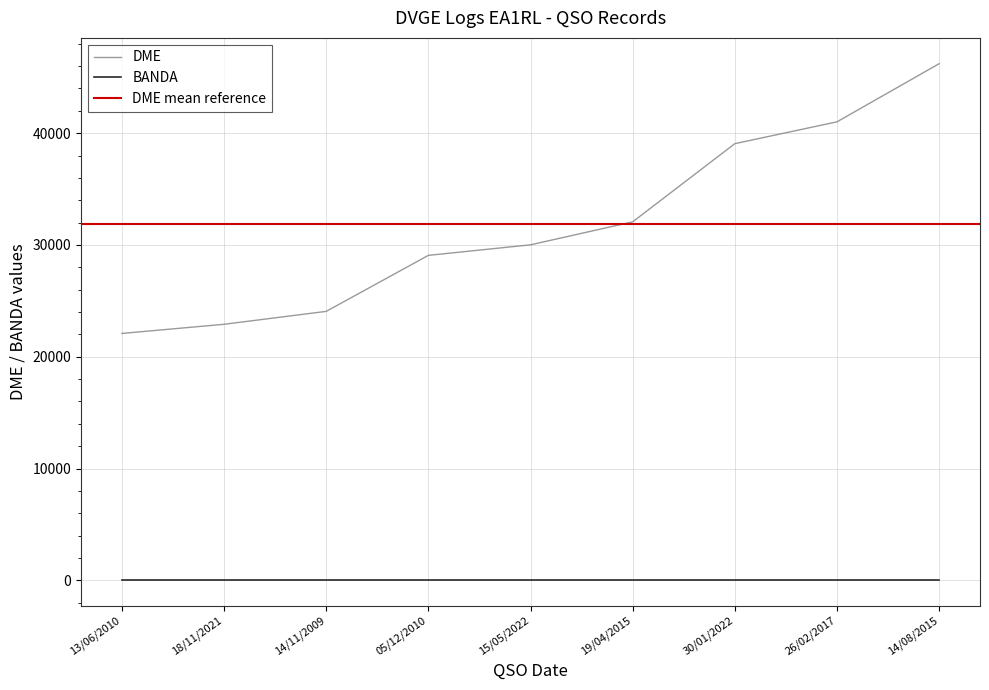

How many data points are less than 30012?

4